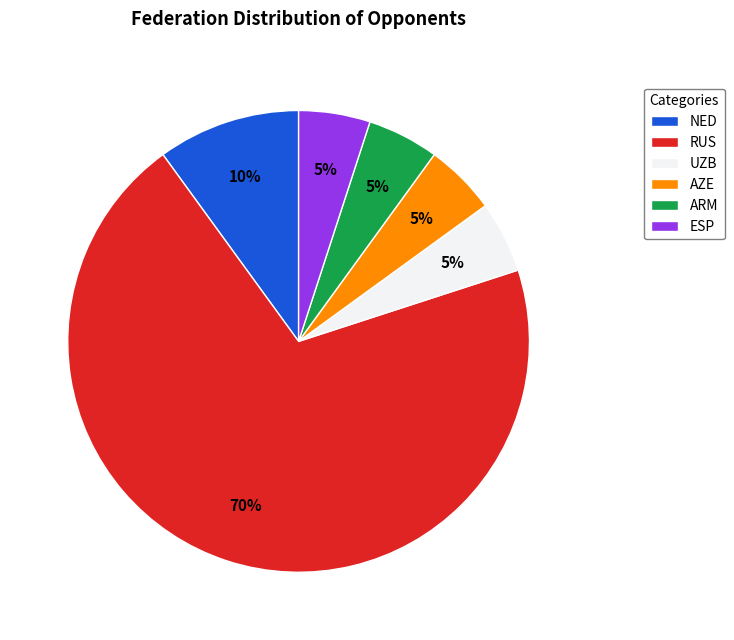

Is the sum of RUS and NED greater than half?

Yes